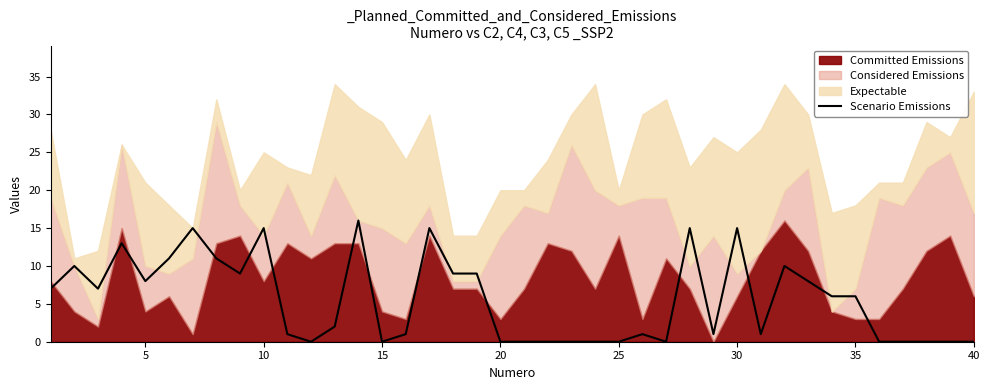

Is it true that Scenario Emissions equals 7 at 10?

False